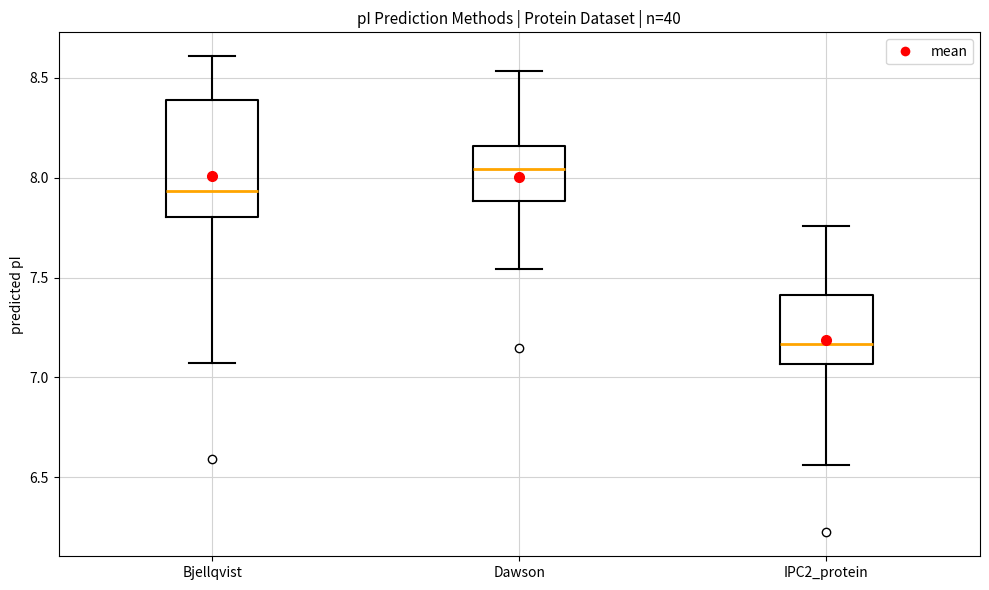

Reading left to right, read every box against the y-axis: the position of its median line, the range the box covers, and the ends of its whiskers. The values are not printed on the chart, so give them approximately, as read against the axis.

Bjellqvist: median 7.95, box 7.80 to 8.40, whiskers 7.05 to 8.60
Dawson: median 8.05, box 7.90 to 8.15, whiskers 7.55 to 8.55
IPC2_protein: median 7.15, box 7.05 to 7.40, whiskers 6.55 to 7.75